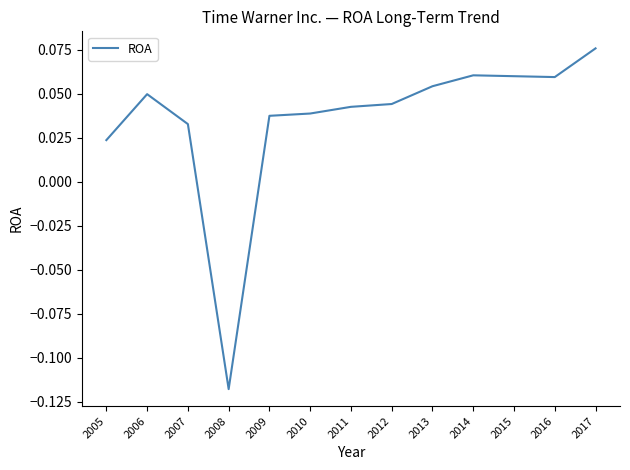

How many lines are shown in the chart?

1